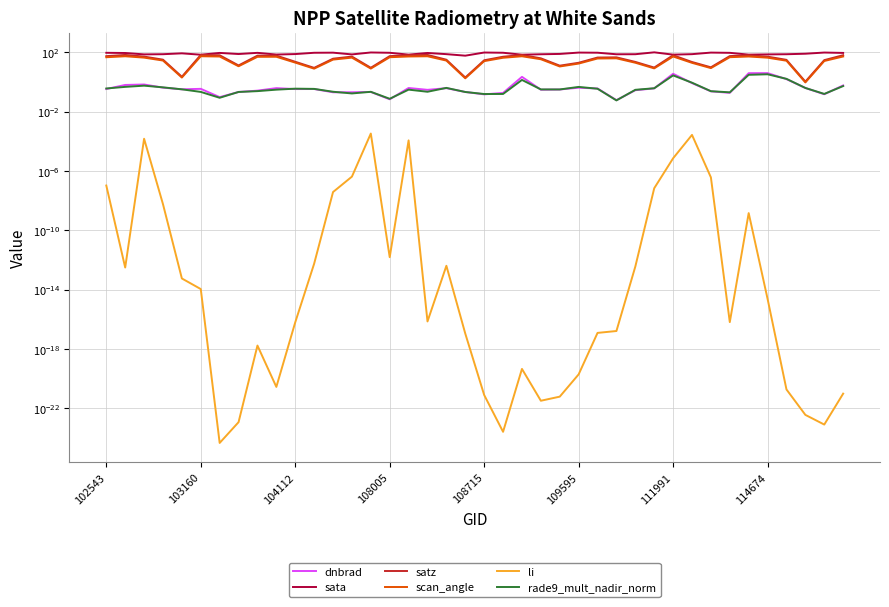

The value of scan_angle at 11 is 1.6. True or false?

False